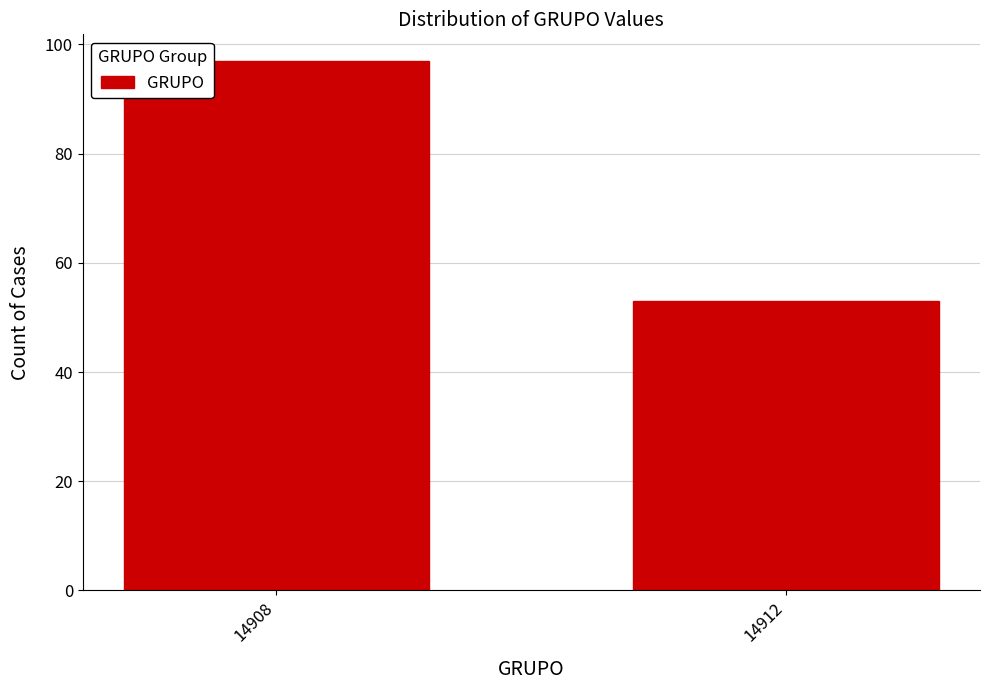

Reading left to right, list all the values displayed in this chart.

14908=97	14912=53